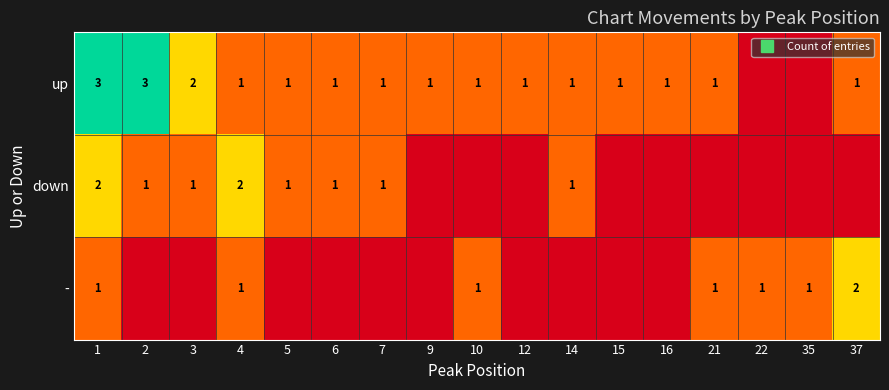

How many distinct data groups are displayed?

3